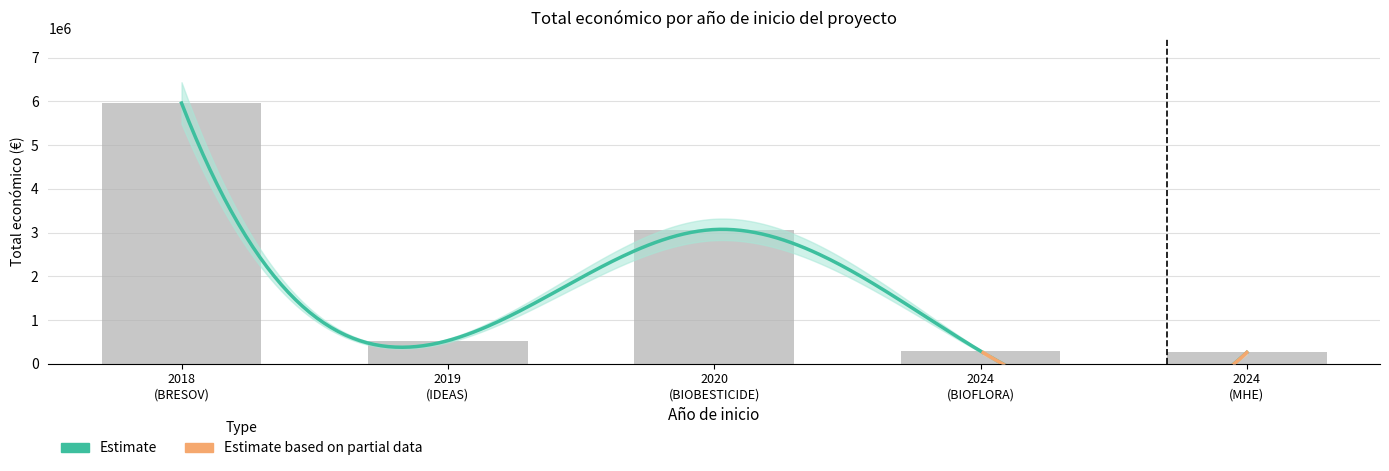

Between 2019 (IDEAS) and 2024 (MHE), which is larger?

2019 (IDEAS)